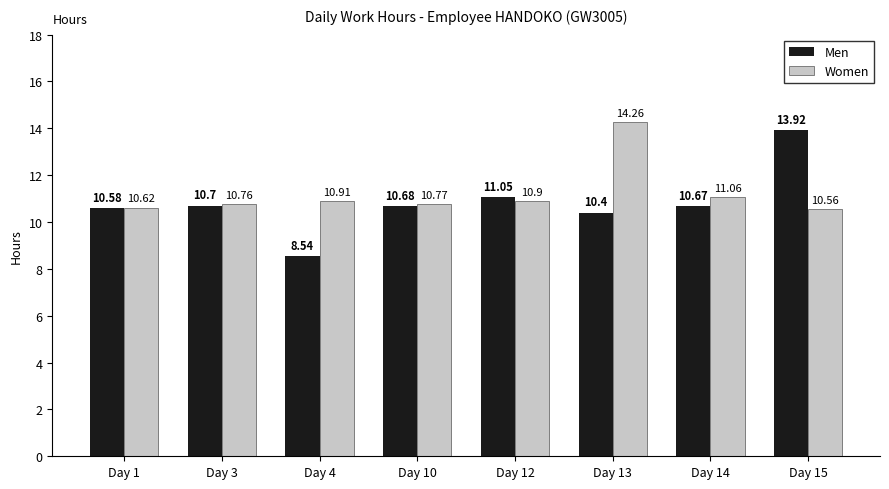

What is the difference between the Women values at Day 10 and Day 13?

3.5